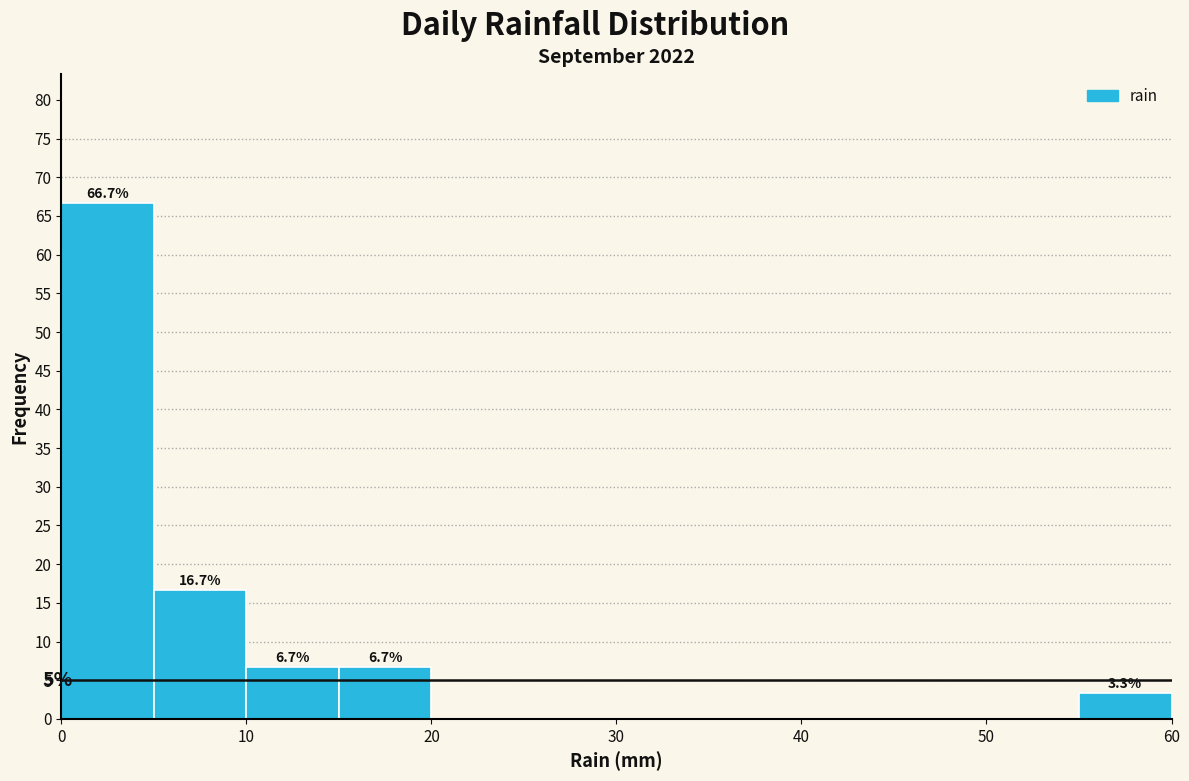

Which range on the x-axis has the tallest bar?

0 to 5